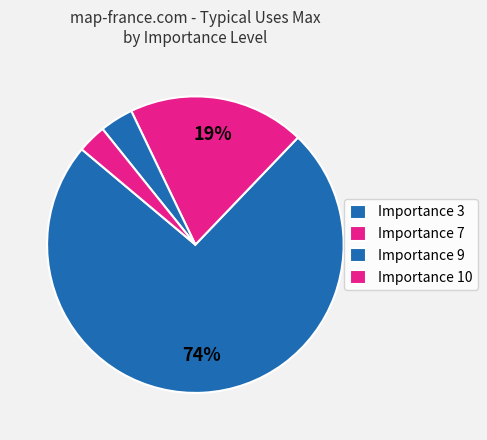

Count the number of slices in the pie.

4